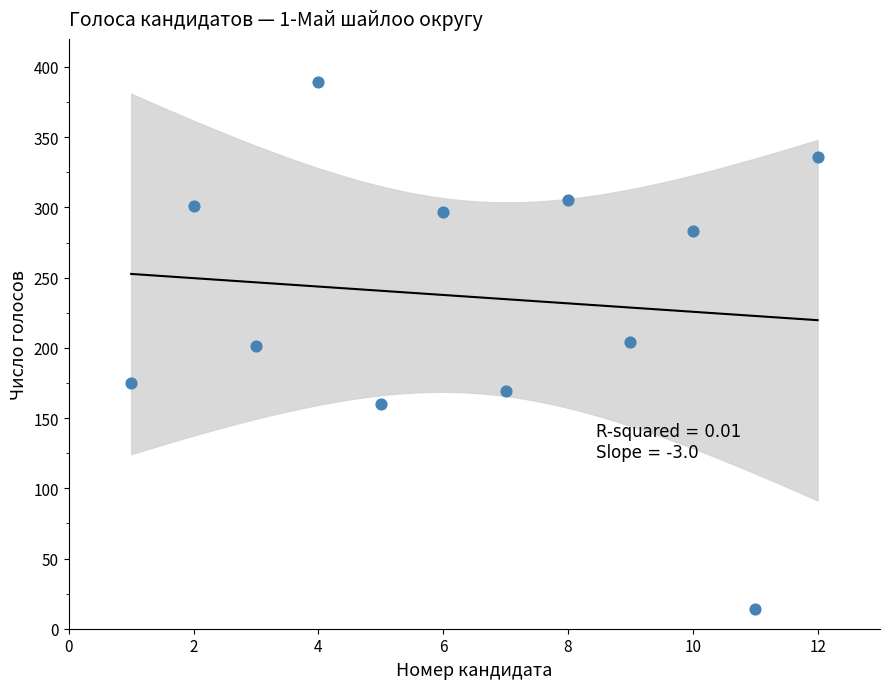

What is the average X value?

6